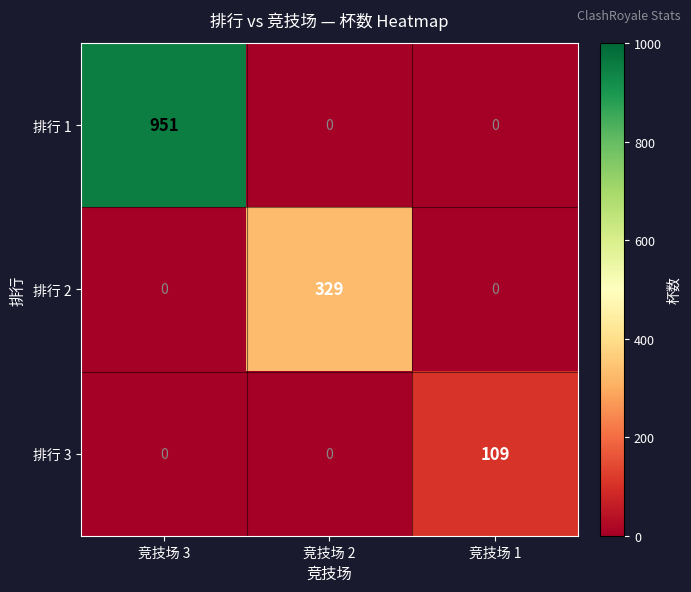

List the series in order of their peak value, lowest first.

排行 3, 排行 2, 排行 1